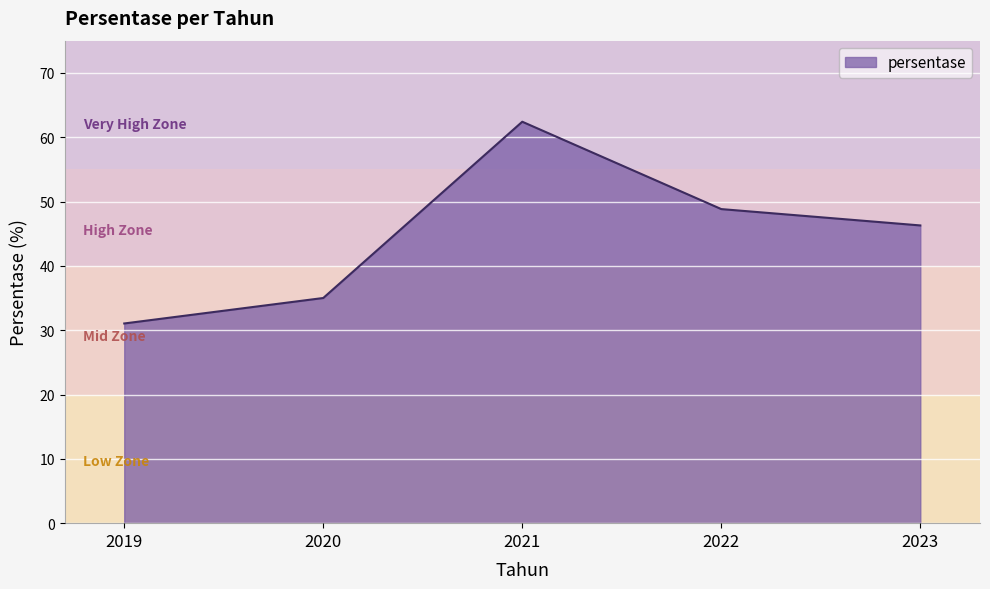

What is the change in value from 2019 to 2023?

+15.2